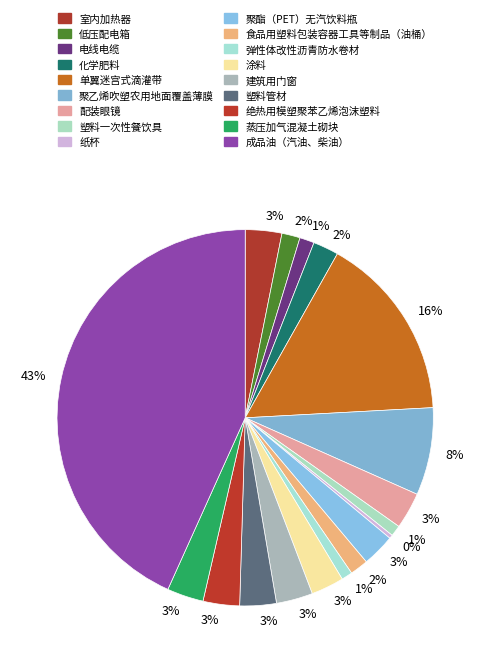

How many slices are in this pie chart?

18